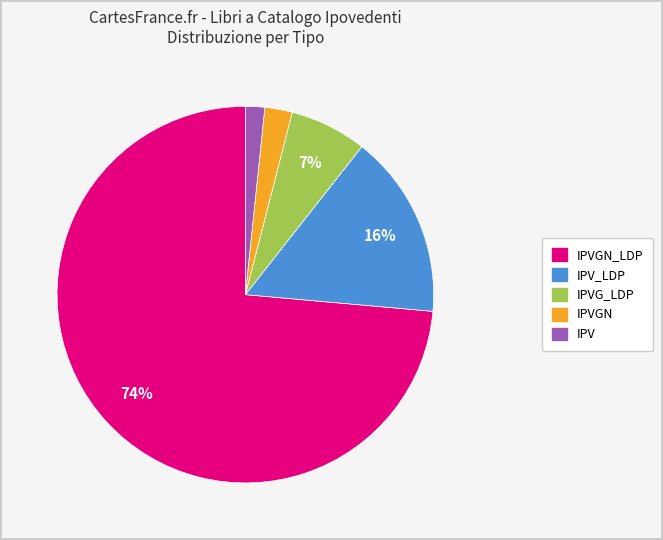

How many slices are in this pie chart?

5